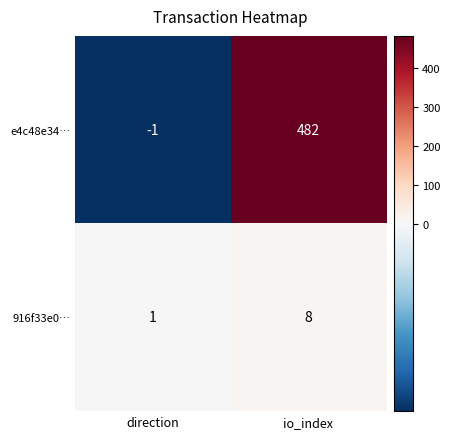

True or false: 916f33e0… has a value of 13 at io_index.

False